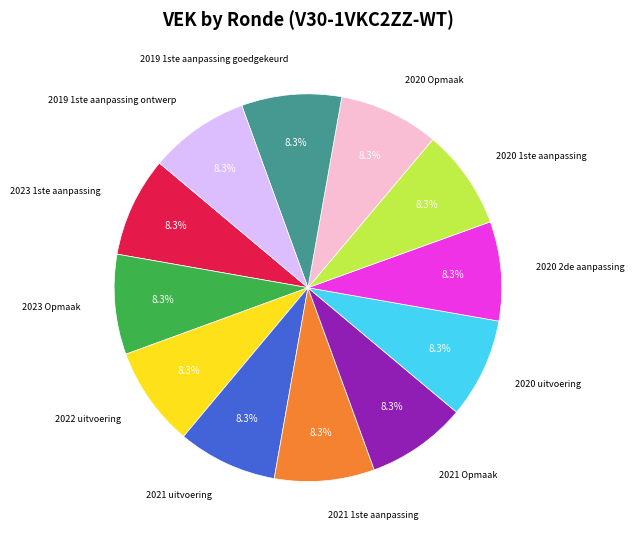

Is it true that 2020 2de aanpassing is 8% of the pie?

True